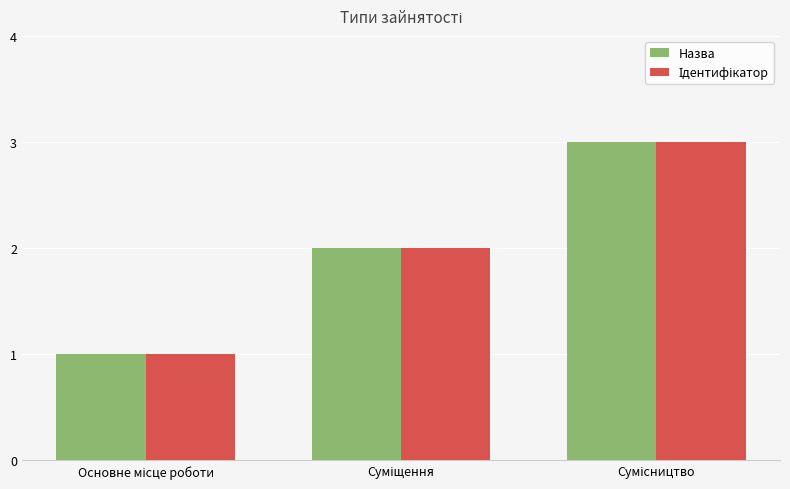

What is the highest value of the Назва series?

3